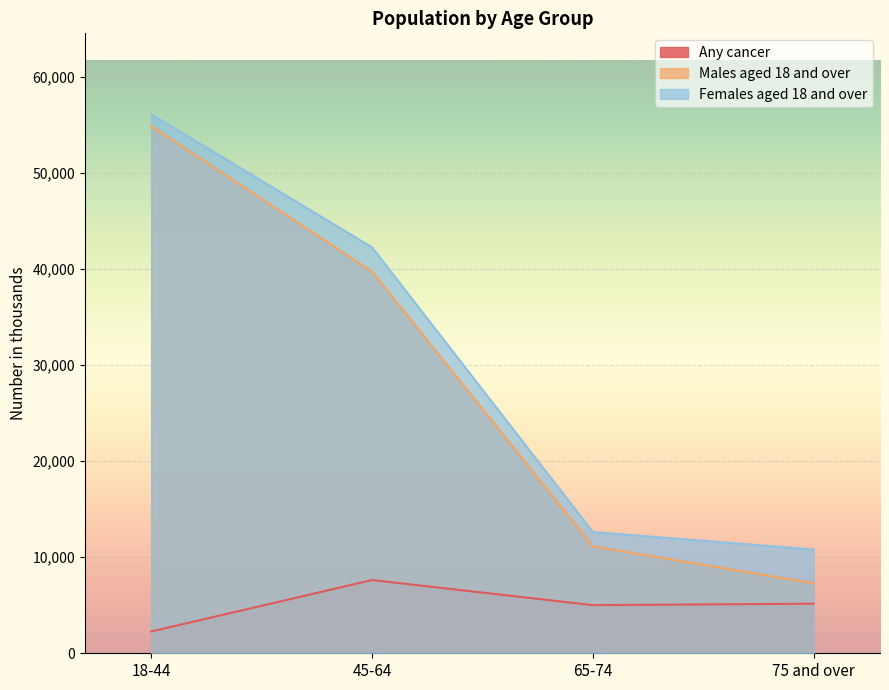

What is the value of the Any cancer point at the 2nd from the left?

7629